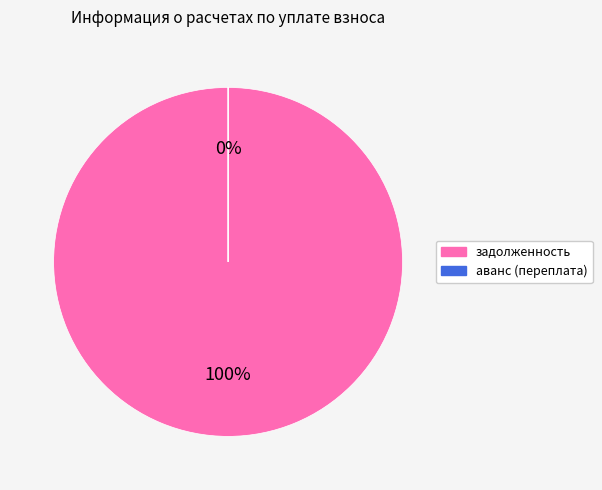

What is the smallest slice in the pie chart?

аванс (переплата)